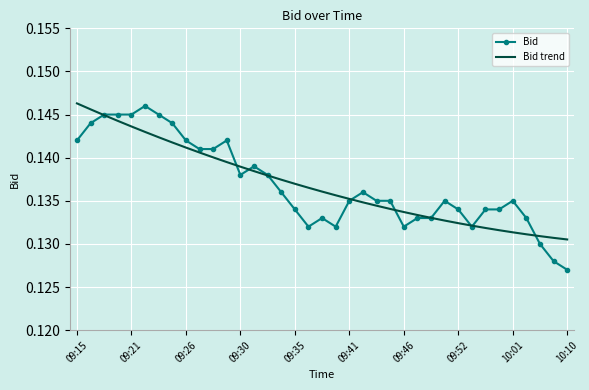

Which series has the largest range (max minus min)?

Bid